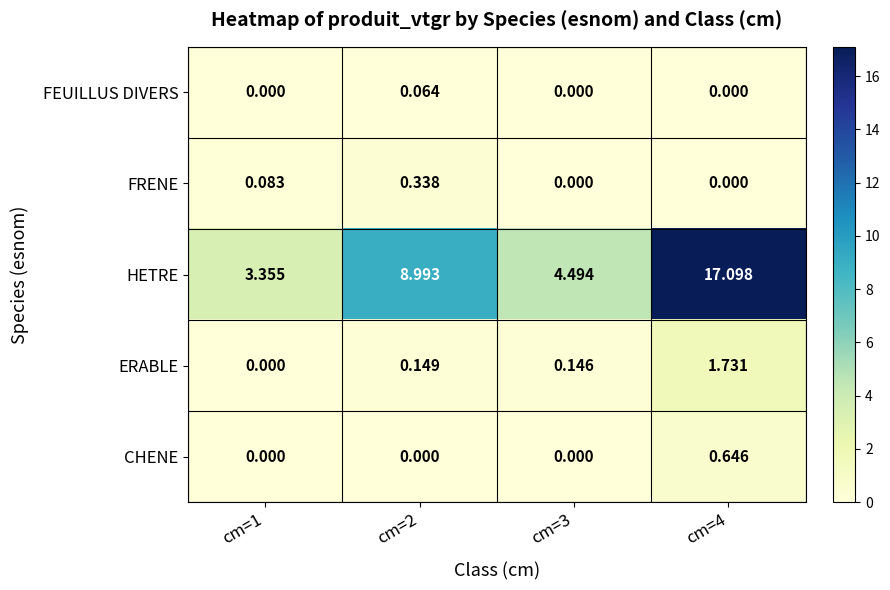

Is the value of HETRE at cm=2 greater than the value of FEUILLUS DIVERS at cm=3?

Yes